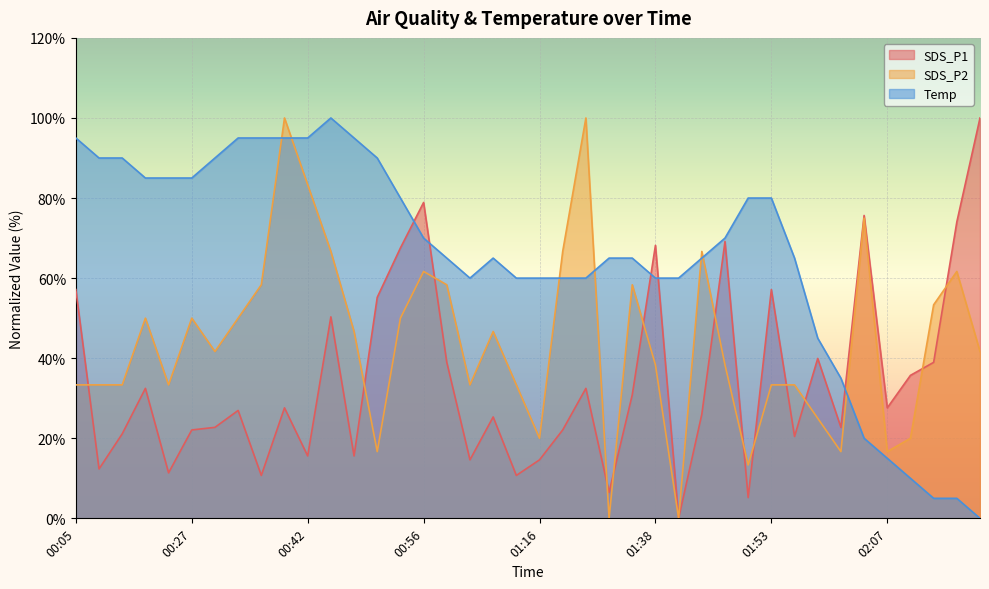

Where is the first local maximum for SDS_P1?

00:21